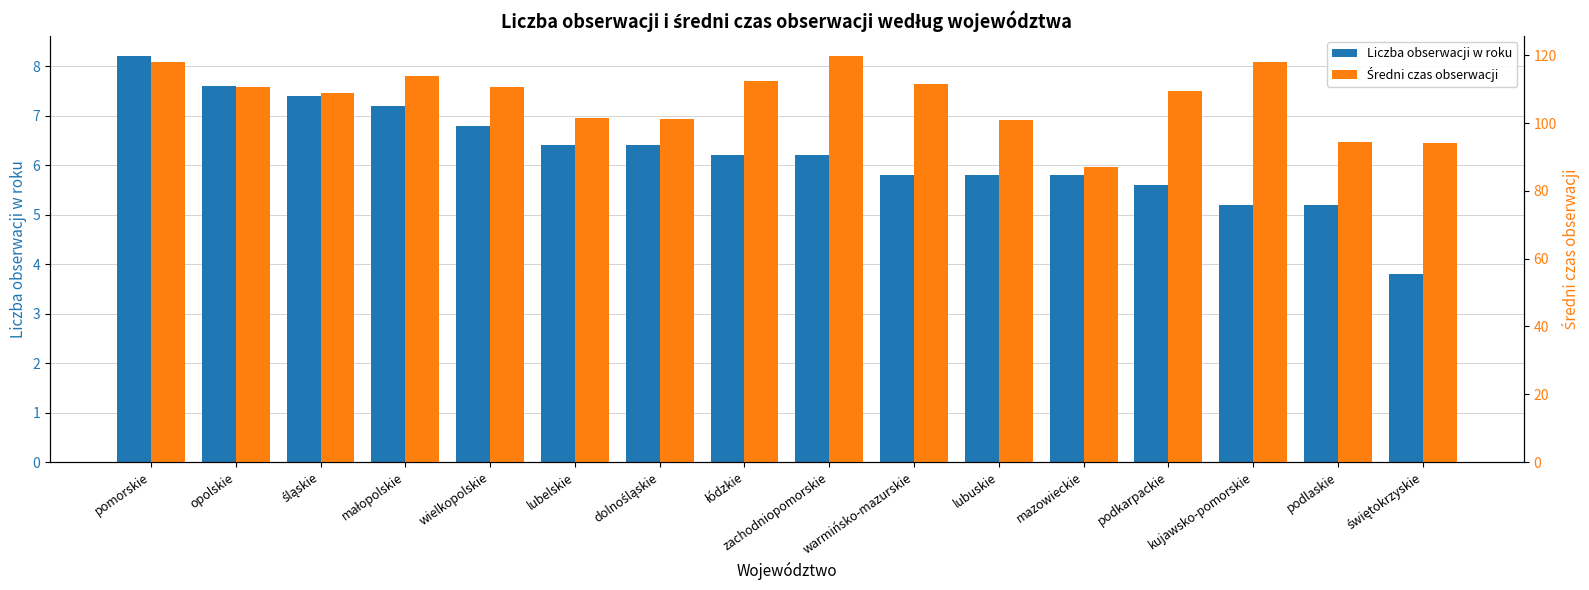

How many bars are there in total?

32